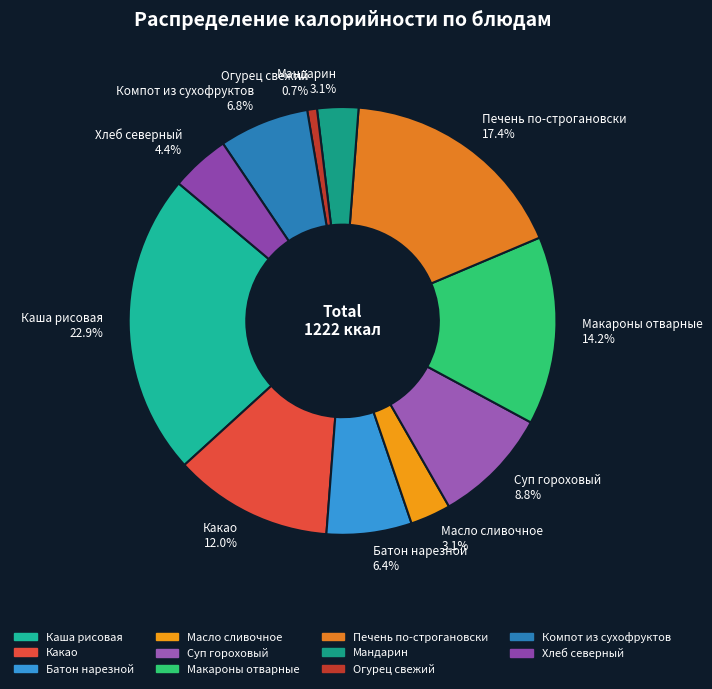

To the nearest percent, what is the difference between the Суп гороховый and Каша рисовая slice percentages?

14%